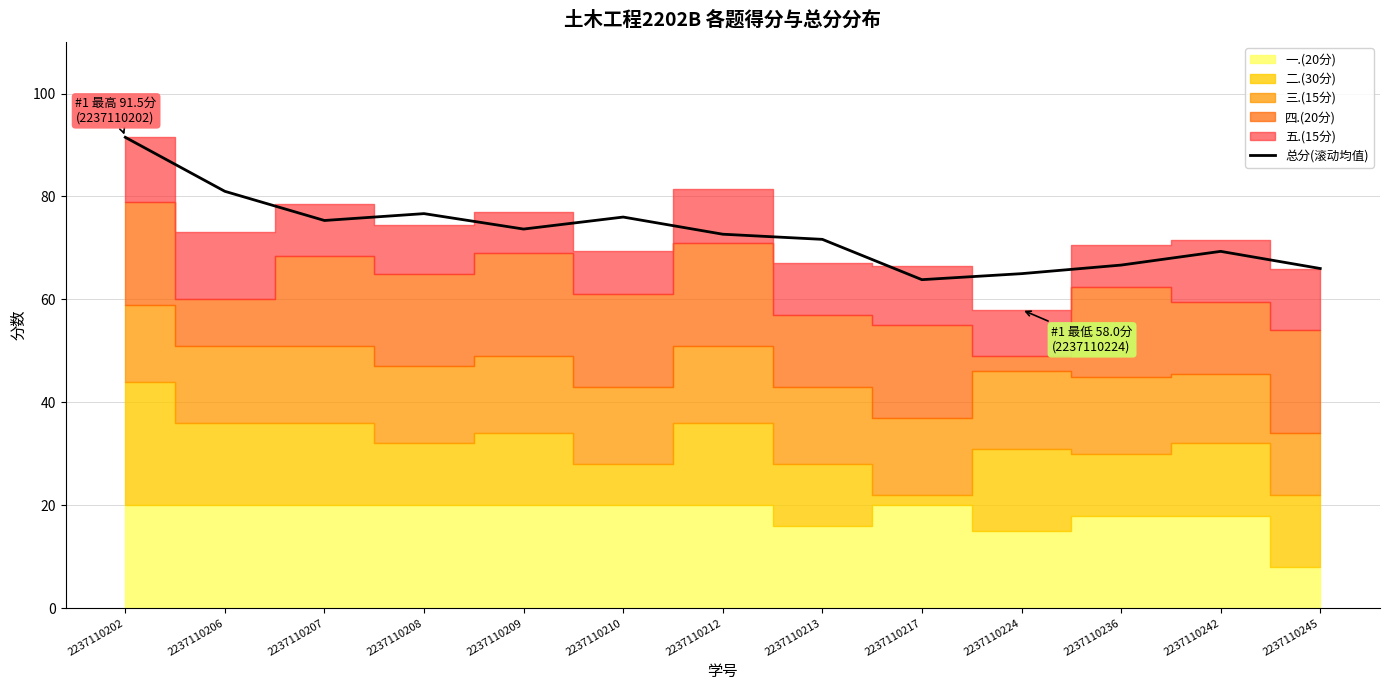

Does the chart display data point markers on the line(s)?

No